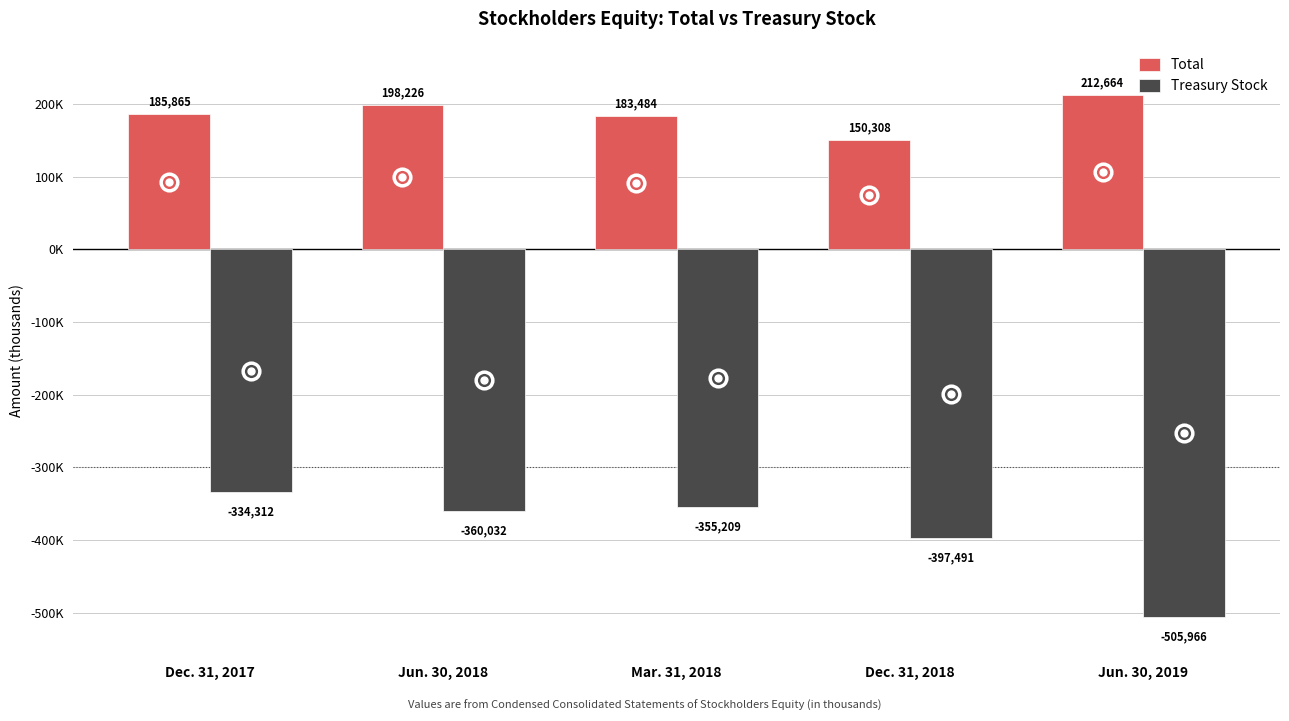

Between Dec. 31, 2017 and Jun. 30, 2019, which series saw the biggest shift?

Treasury Stock